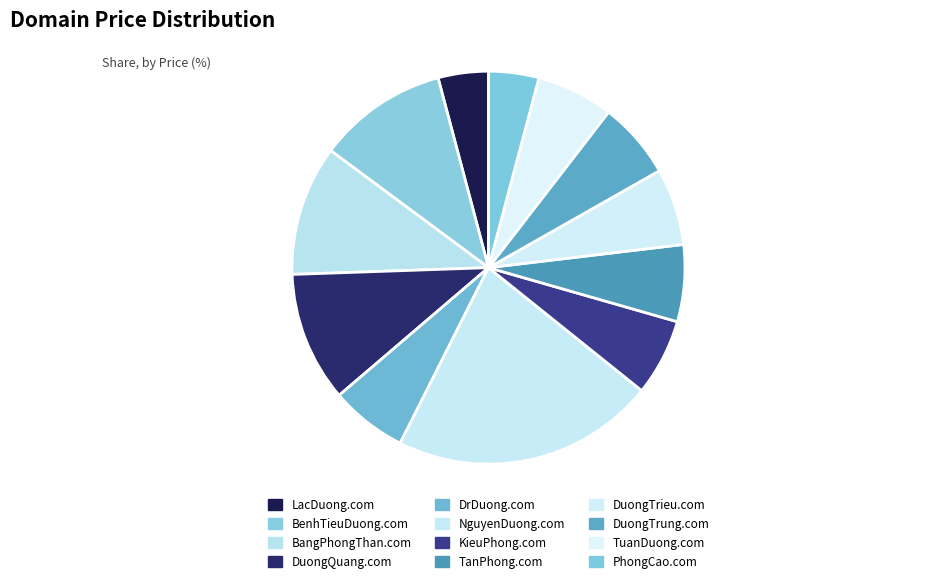

Is there a majority slice in this chart?

No